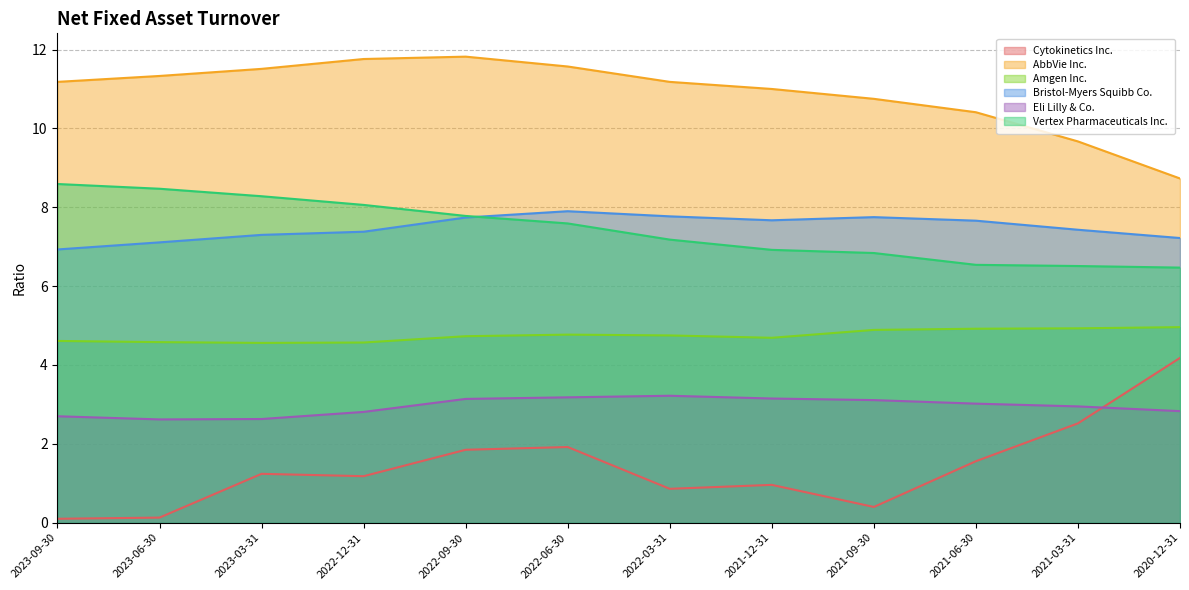

At which category does Amgen Inc. reach its first local valley?

2023-03-31